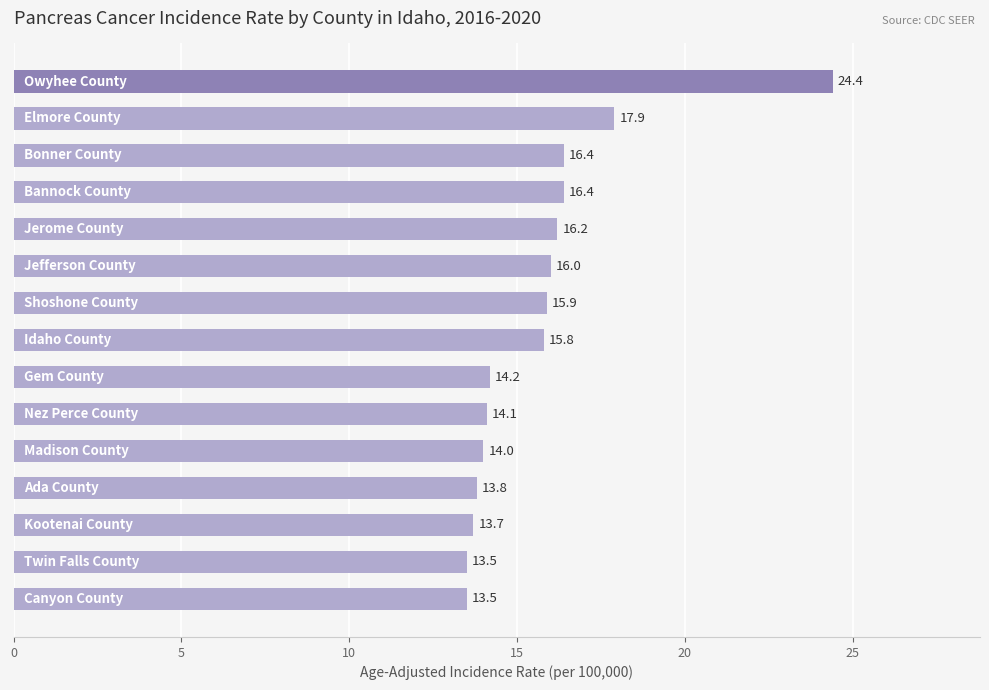

What is the value of the 7th bar from the top?

15.9